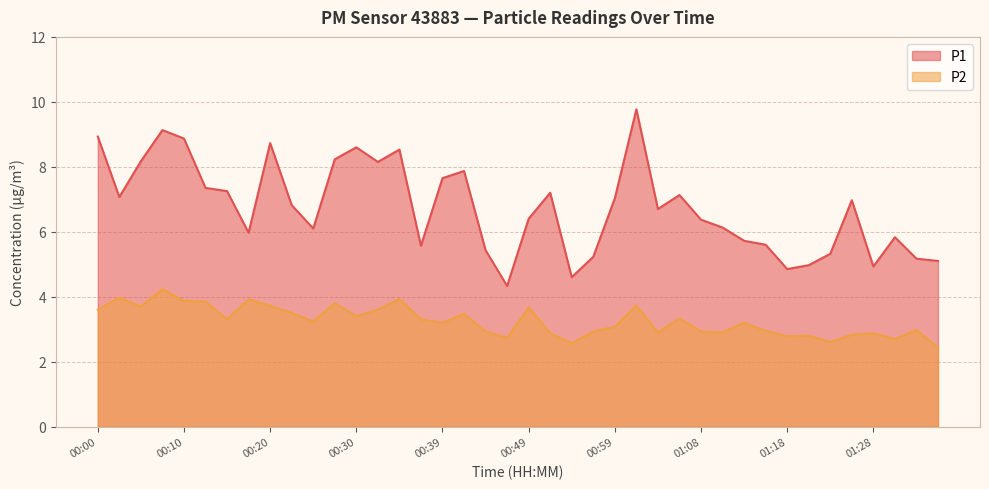

Rank the series at 01:18 from highest to lowest value.

P1, P2